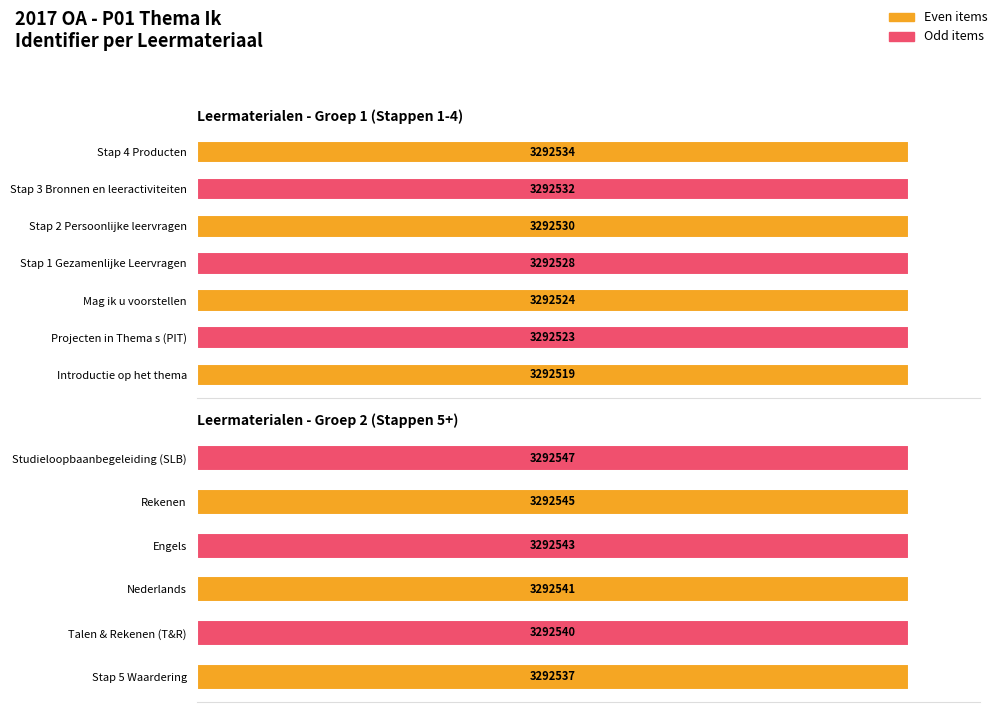

True or false: the data shows 130.1 at 60.

False